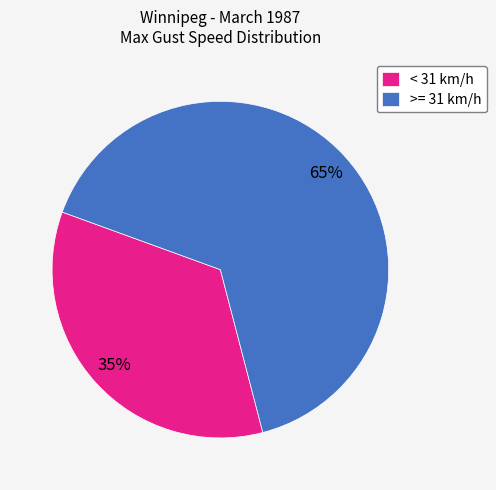

Which category has the smallest portion of the pie?

< 31 km/h